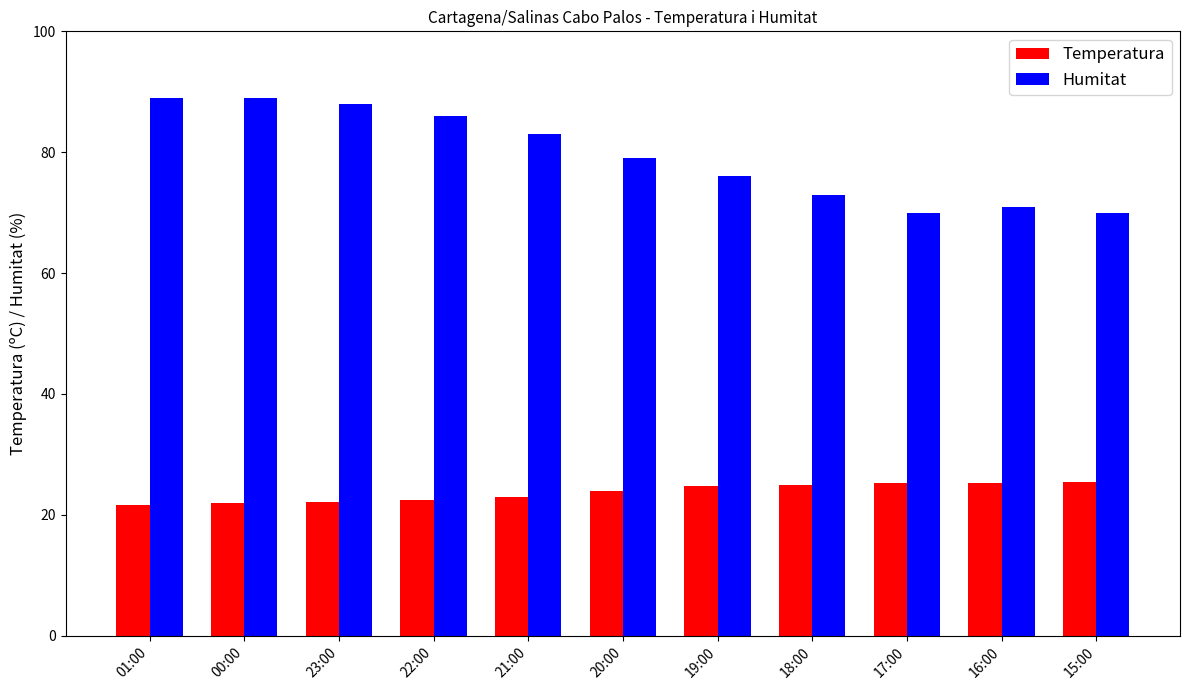

Which series has the largest total across all categories?

Humitat